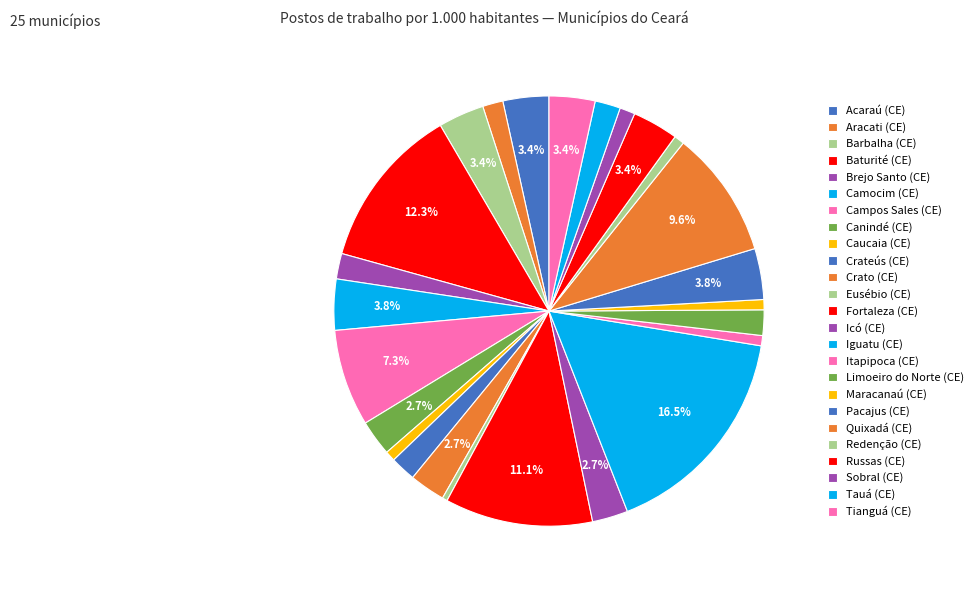

To the nearest percent, what is the difference between the Sobral (CE) and Campos Sales (CE) slice percentages?

6%